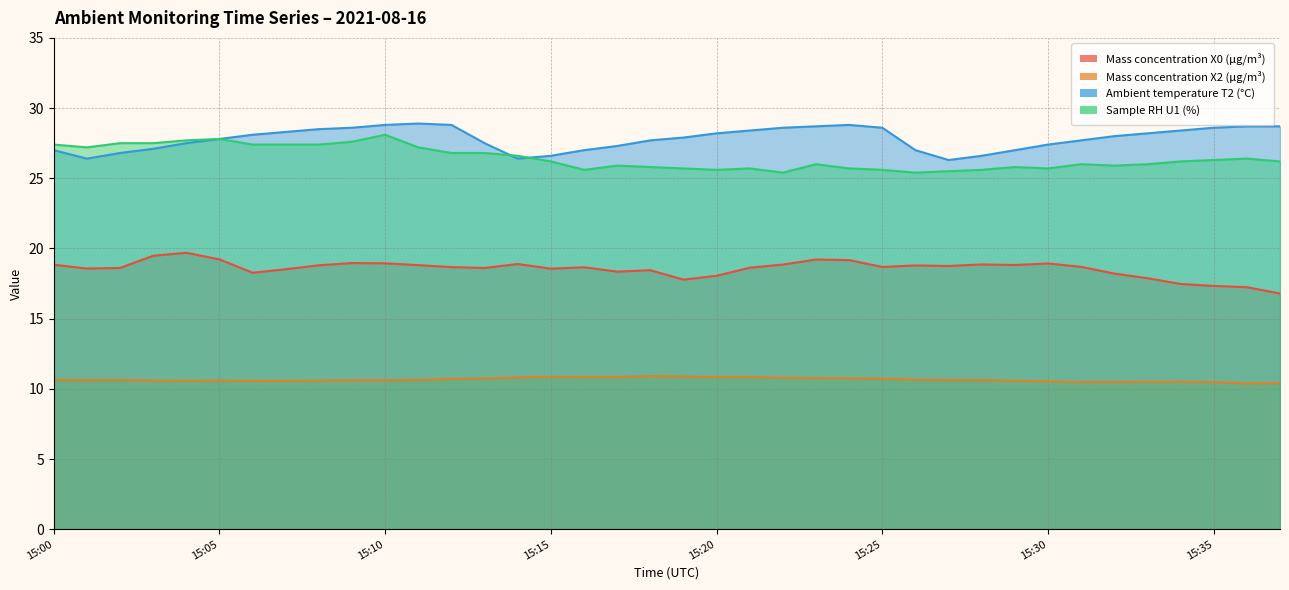

Which series has the largest range (max minus min)?

Mass concentration X0 (μg/m³)